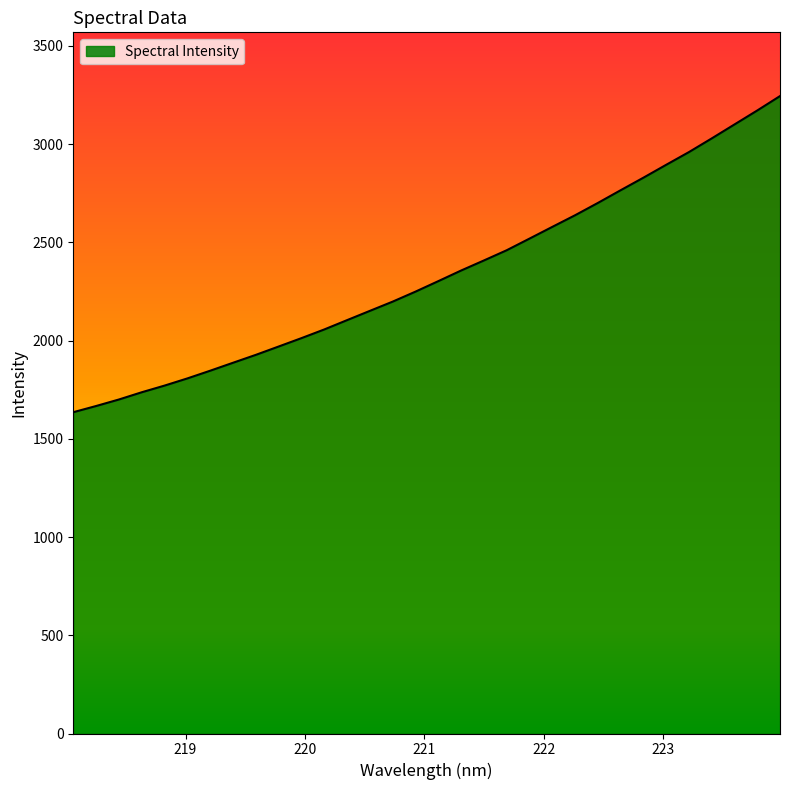

Reading right to left, extract all data points from this chart.

3244.2	3170.8	3099.7	3028.6	2959.0	2894.3	2828.6	2764.8	2700.0	2637.4	2578.2	2518.6	2459.4	2407.4	2356.2	2302.2	2248.8	2198.0	2151.0	2103.8	2056.4	2012.2	1969.5	1927.1	1886.9	1846.4	1807.2	1770.7	1736.7	1699.9	1666.8	1635.2